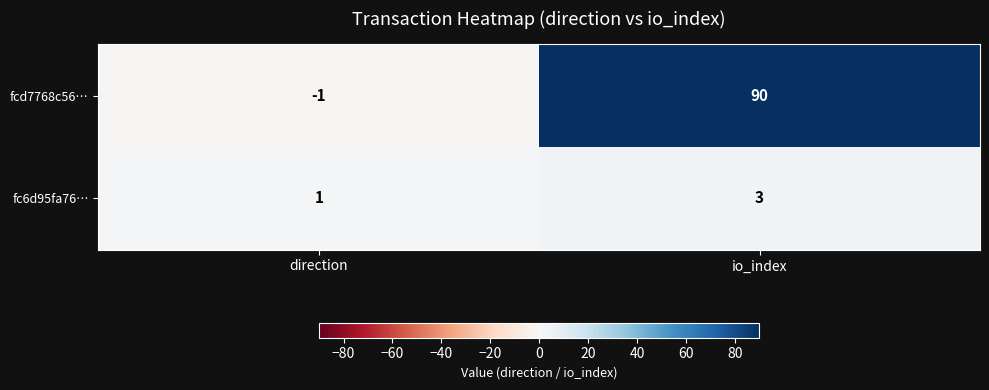

Reading right to left, transcribe all the data shown in this chart.

fcd7768c56…: 90	-1
fc6d95fa76…: 3	1